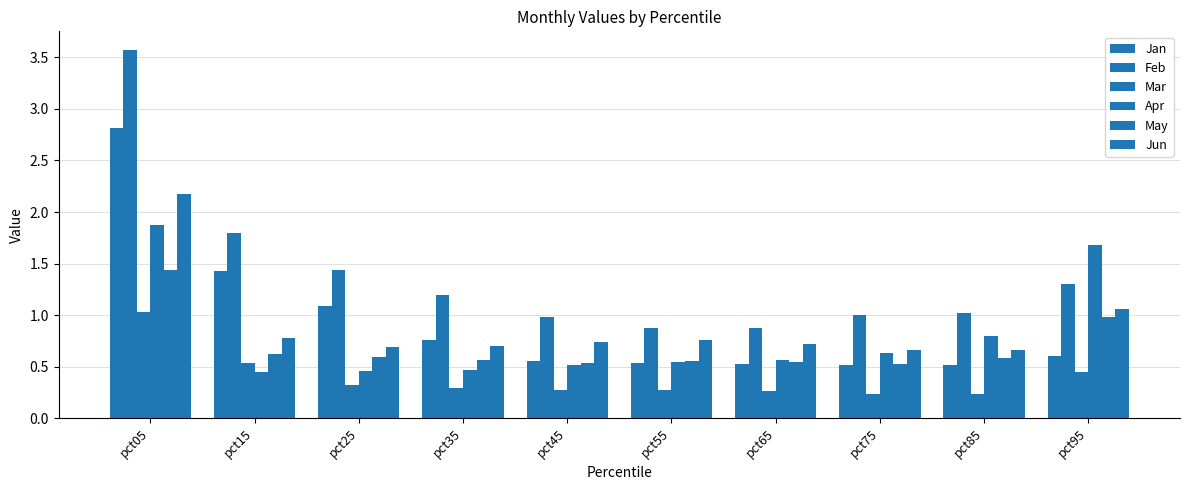

Reading right to left, extract all data points from this chart.

Jan: 0.6	0.5	0.5	0.5	0.5	0.6	0.8	1.1	1.4	2.8
Feb: 1.3	1.0	1.0	0.9	0.9	1.0	1.2	1.4	1.8	3.6
Mar: 0.4	0.2	0.2	0.3	0.3	0.3	0.3	0.3	0.5	1.0
Apr: 1.7	0.8	0.6	0.6	0.5	0.5	0.5	0.5	0.4	1.9
May: 1.0	0.6	0.5	0.5	0.6	0.5	0.6	0.6	0.6	1.4
Jun: 1.1	0.7	0.7	0.7	0.8	0.7	0.7	0.7	0.8	2.2